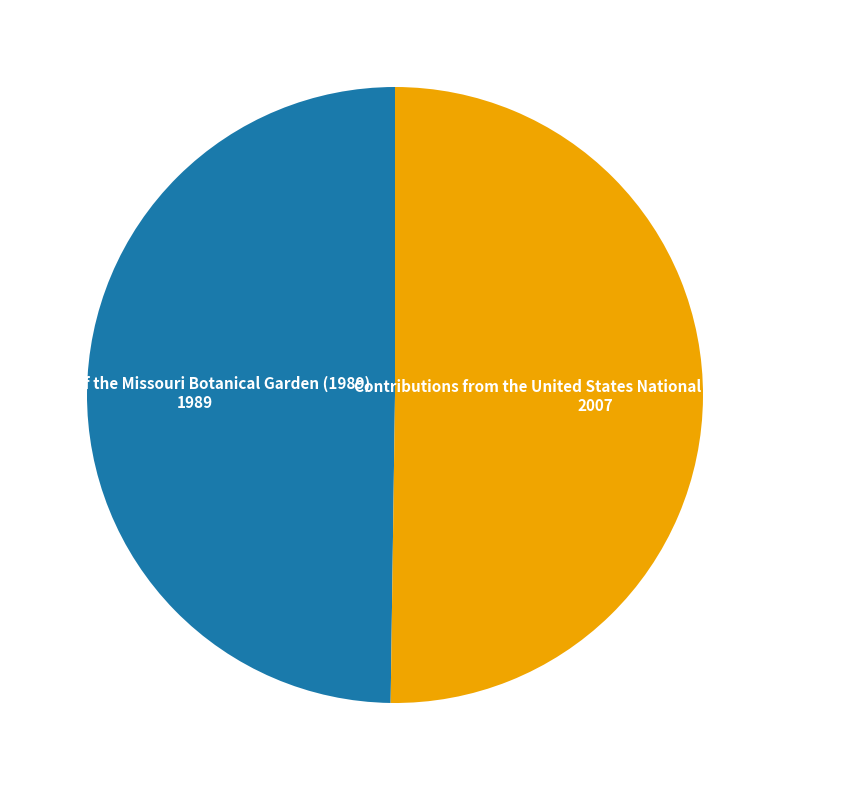

Is it true that Annals of the Missouri Botanical Garden (1989) is 50% of the pie?

True